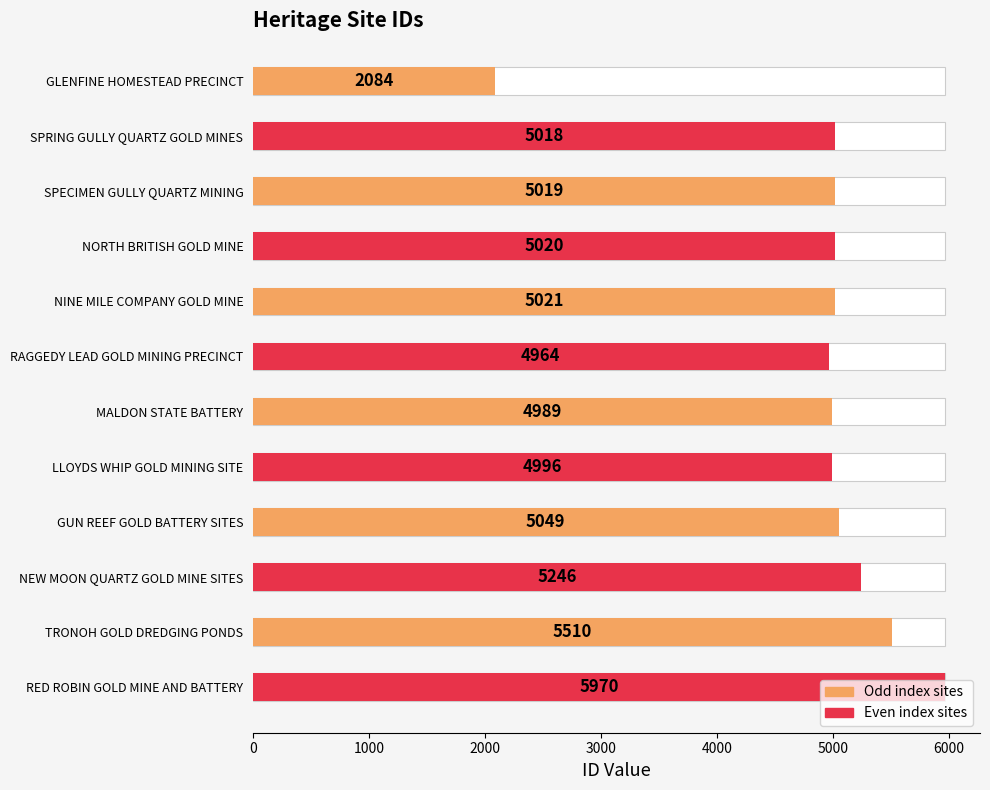

How many bars are there in total?

12